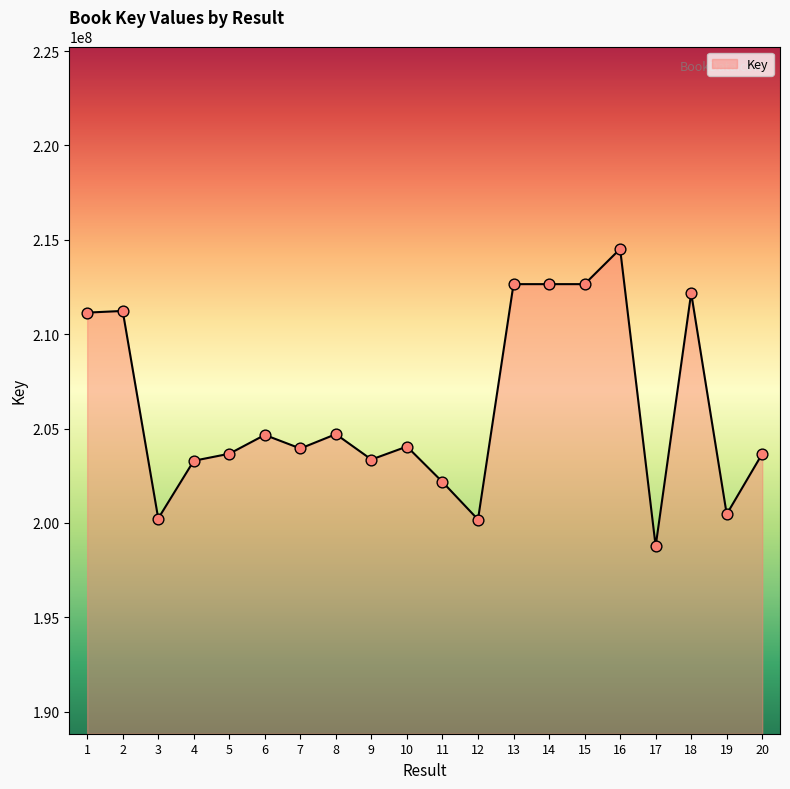

Between 6 and 19, which is larger?

6